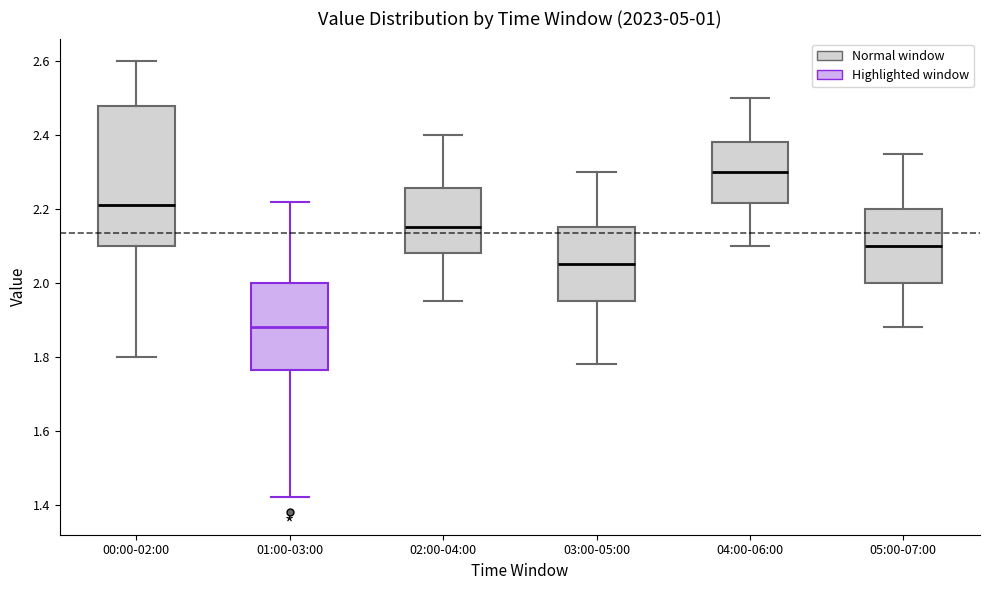

Comparing the boxes themselves (not the whiskers), which one is the tallest?

00:00-02:00